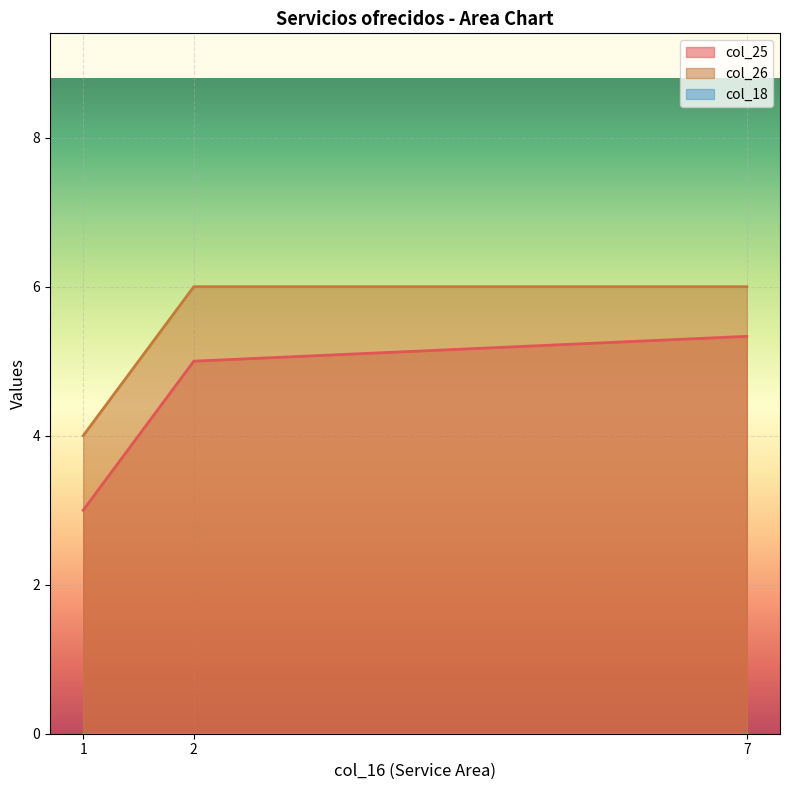

True or false: col_26 and col_25 intersect in this chart.

False